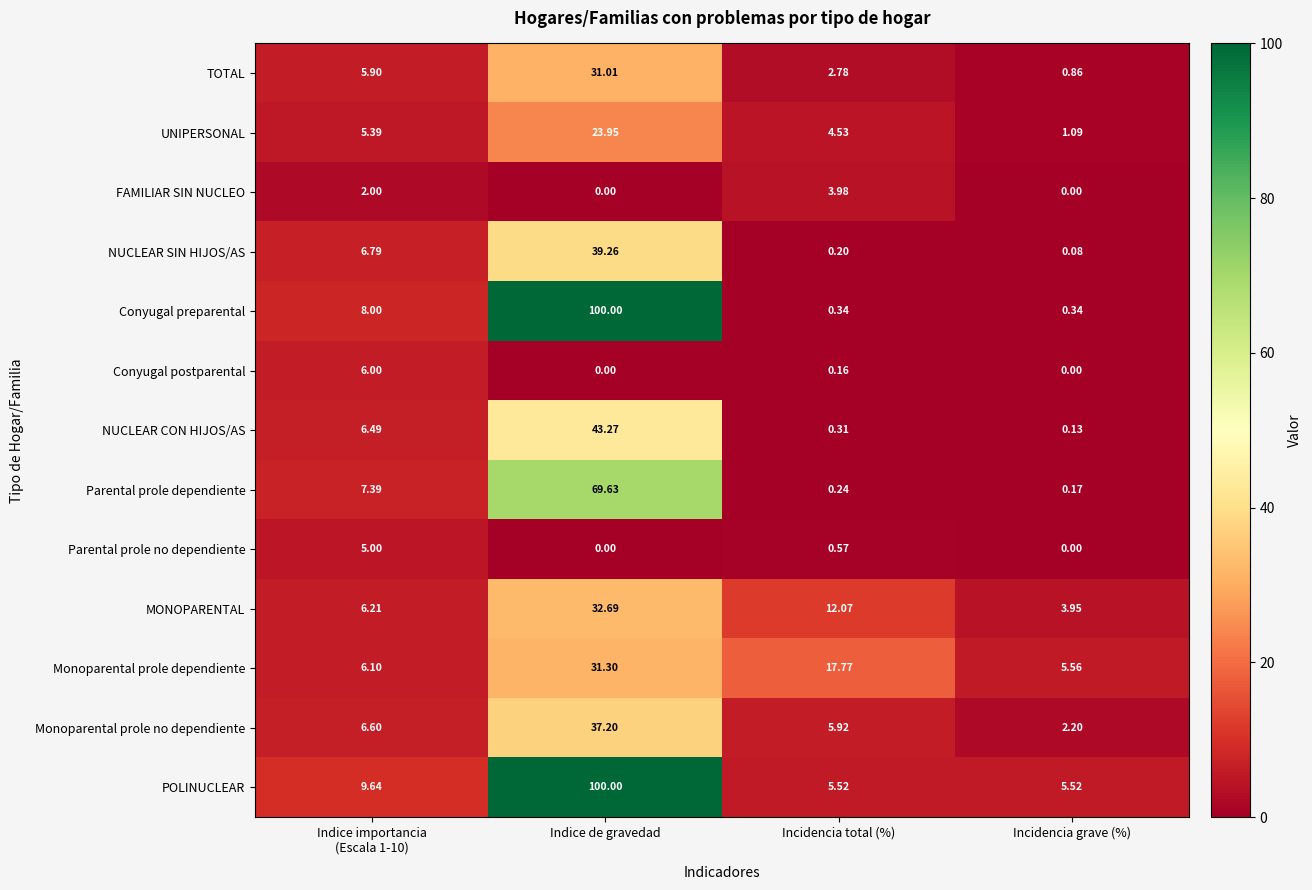

What is the spread (max minus min) of values at Indice importancia
(Escala 1-10)?

7.6